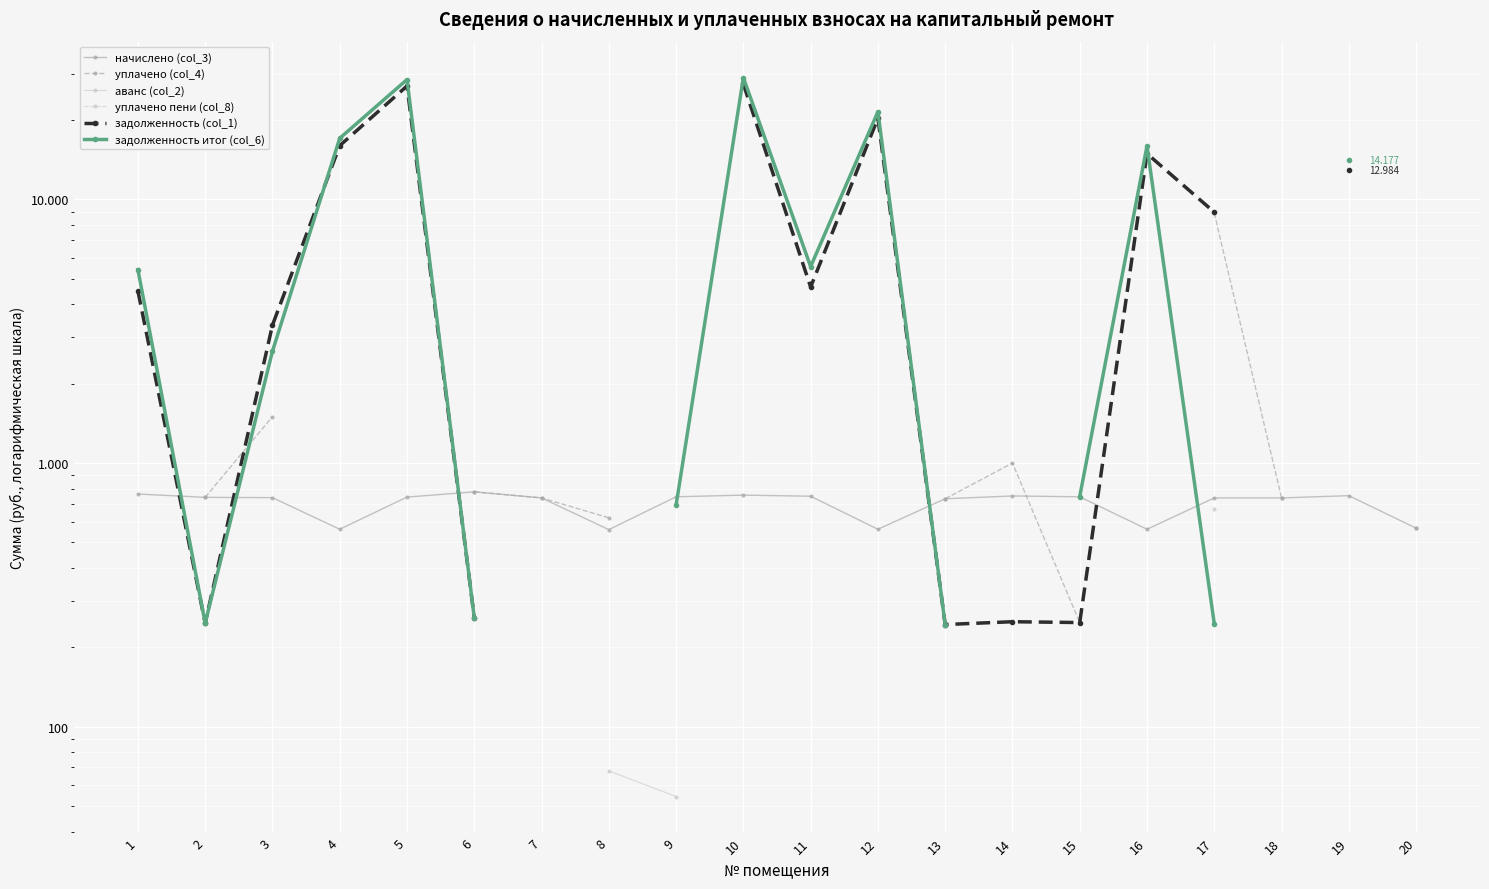

What value does the задолженность (col_1) series have at 6?

259.2